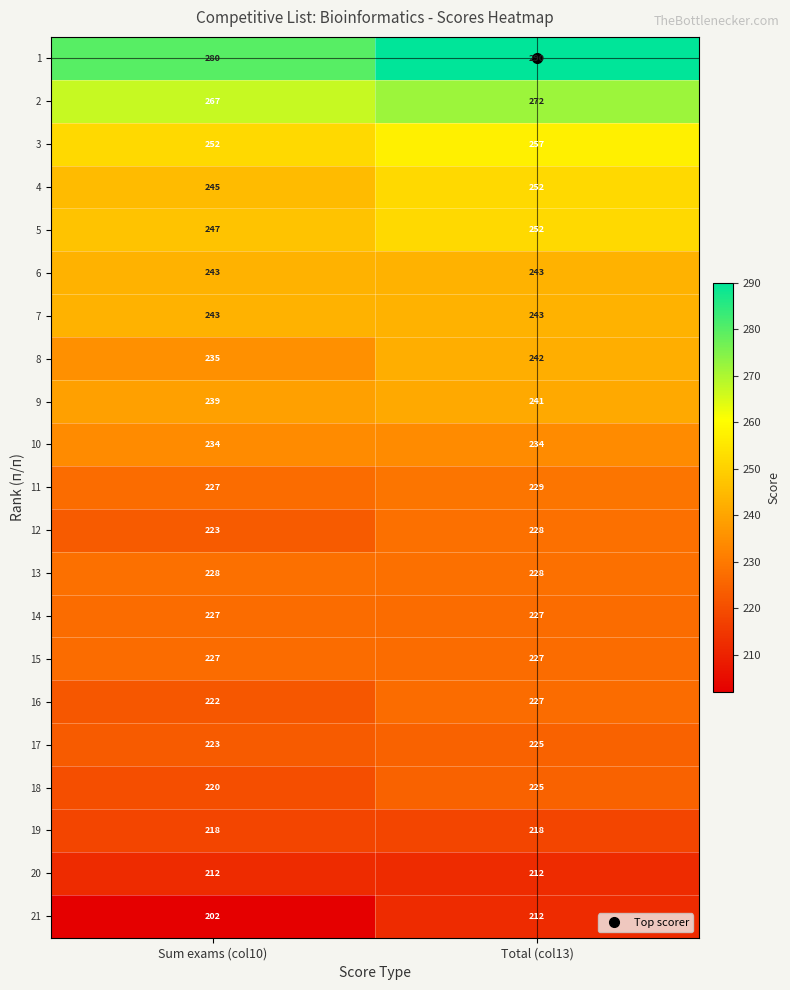

Which label corresponds to the largest value in the chart?

Total (col13)